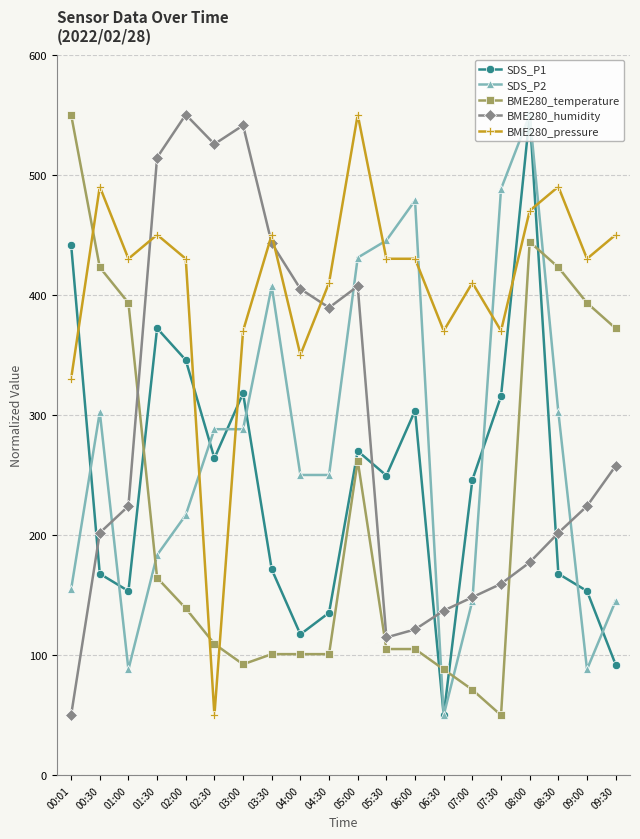

What is the difference between the highest and lowest values at 08:00?

372.8